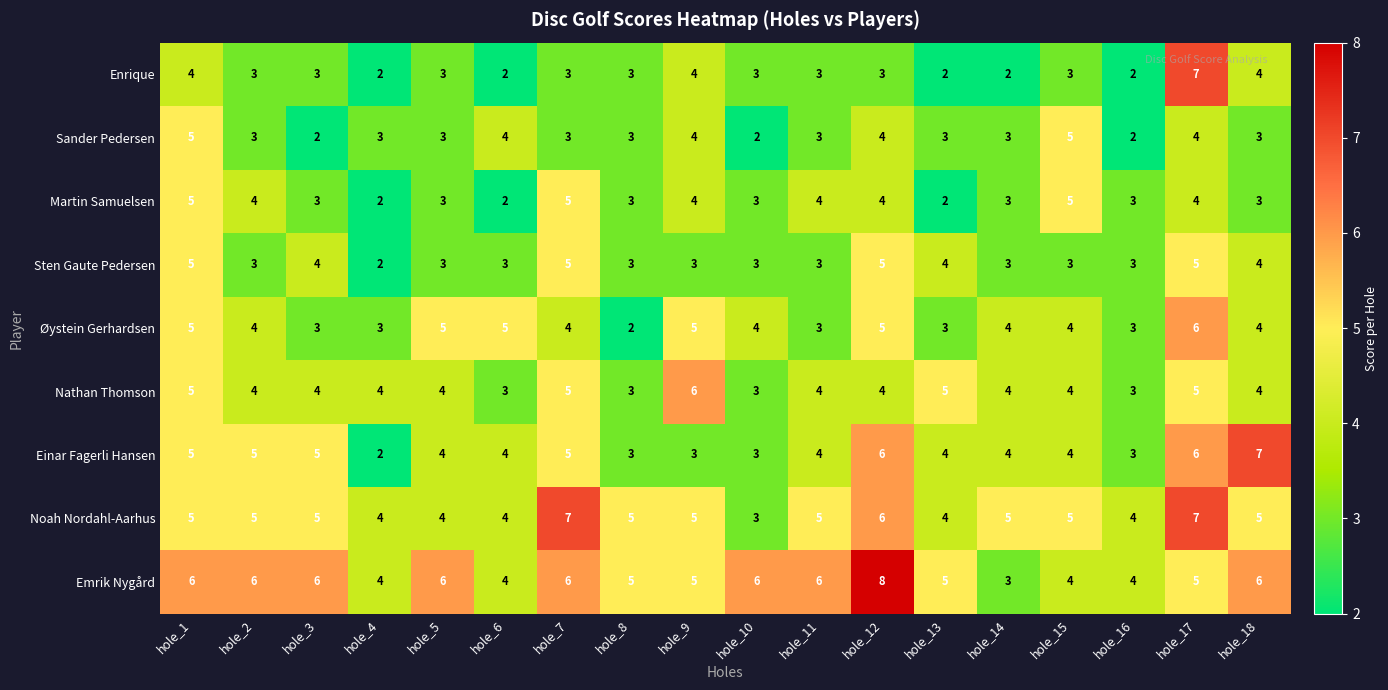

Which series has the largest total across all categories?

Emrik Nygård